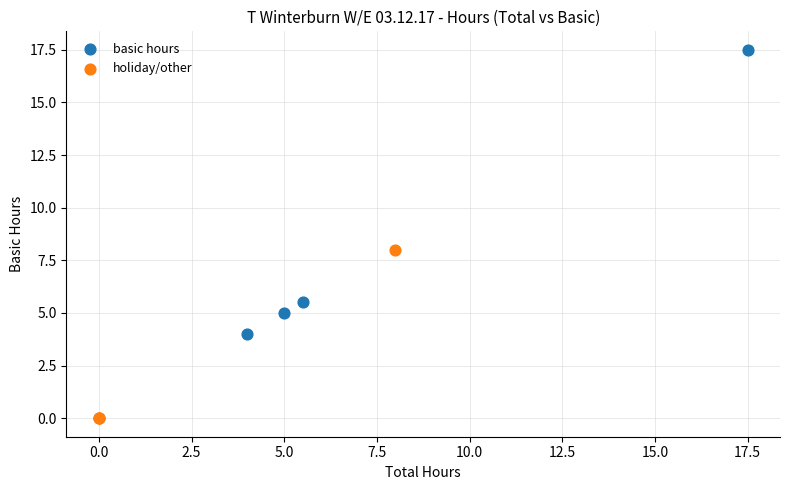

Which series reaches the maximum Y coordinate?

basic hours